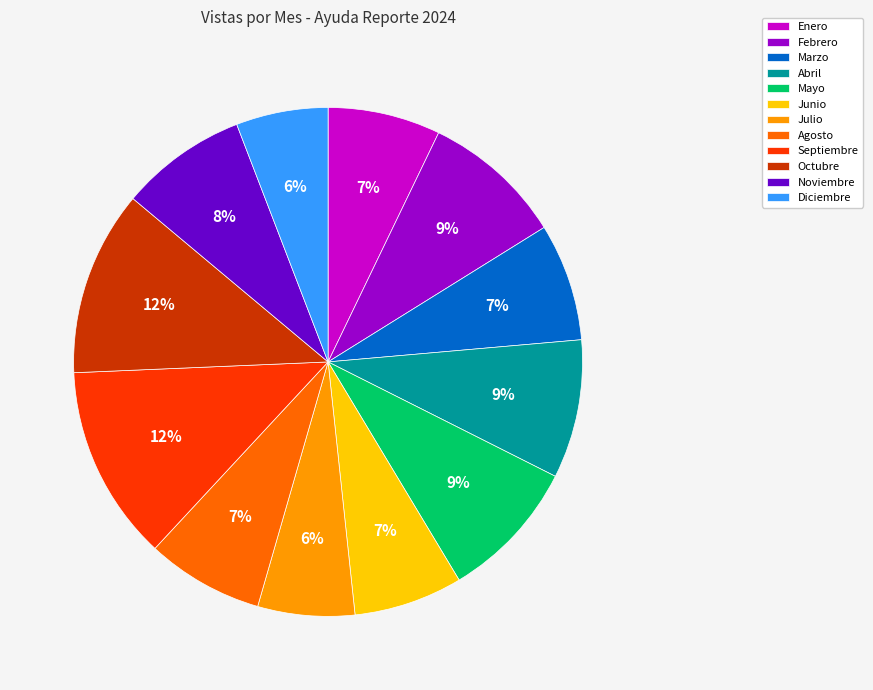

Between Mayo and Julio, which is larger?

Mayo